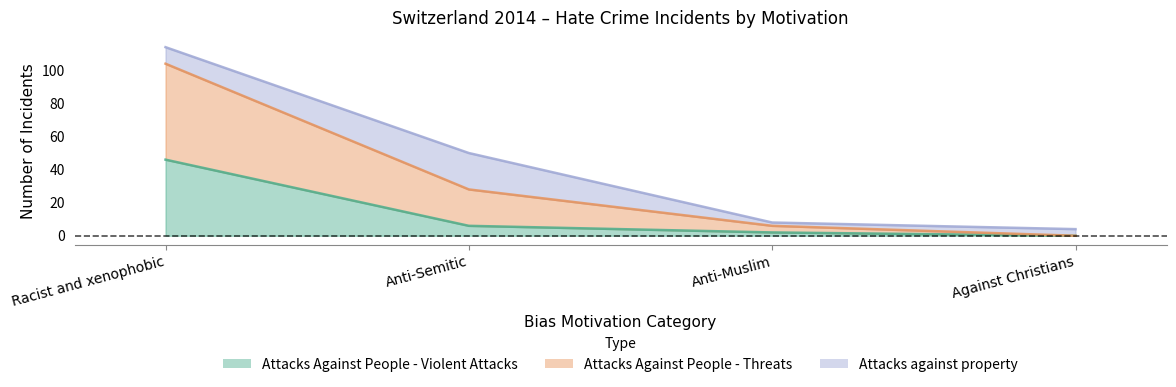

What is the difference between the highest and lowest values at Against Christians?

4